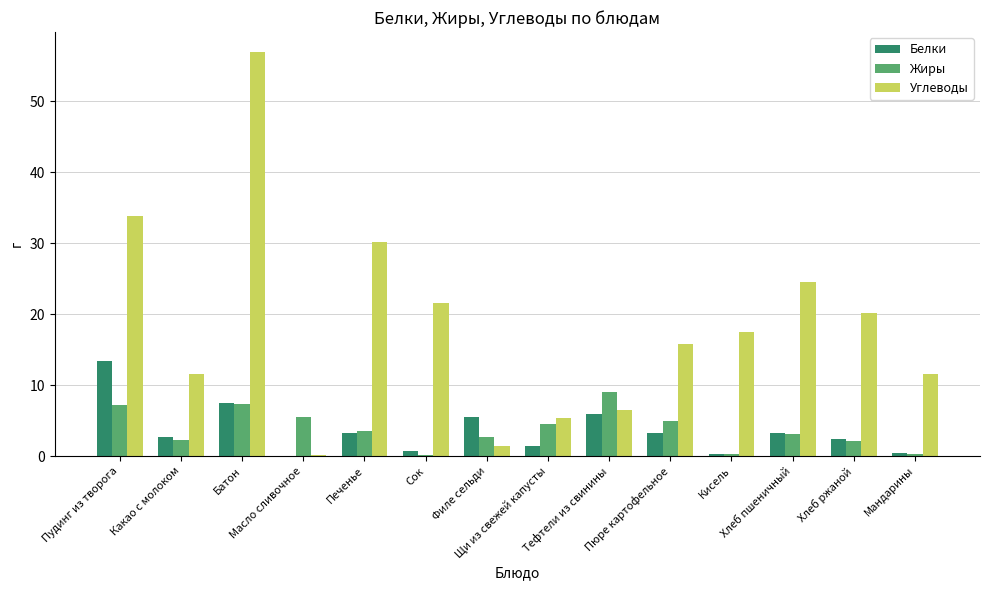

Which series has the largest total across all categories?

Углеводы